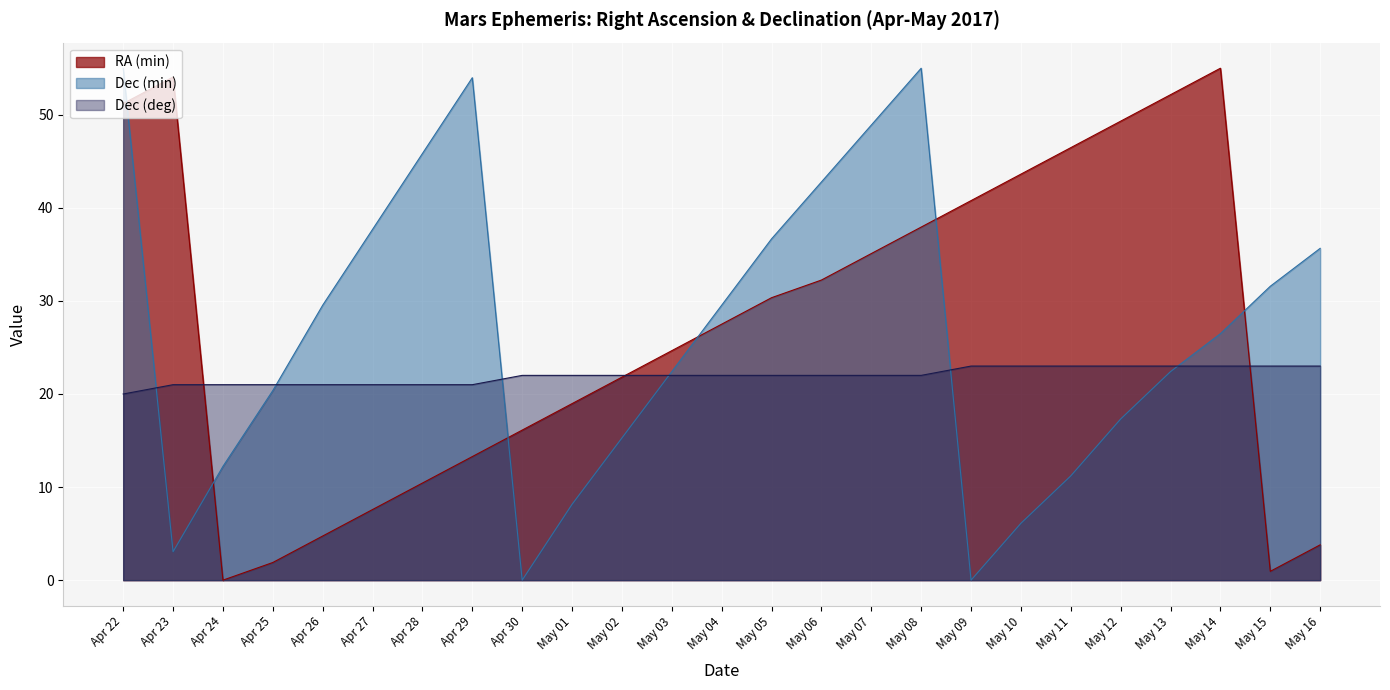

Is it true that Dec (deg) equals 23.0 at May 12?

True